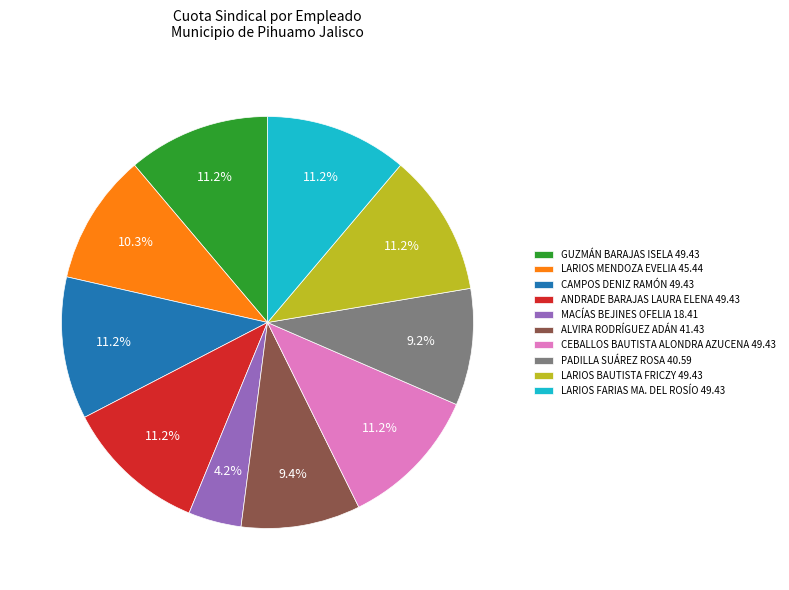

How many segments does this pie chart have?

10